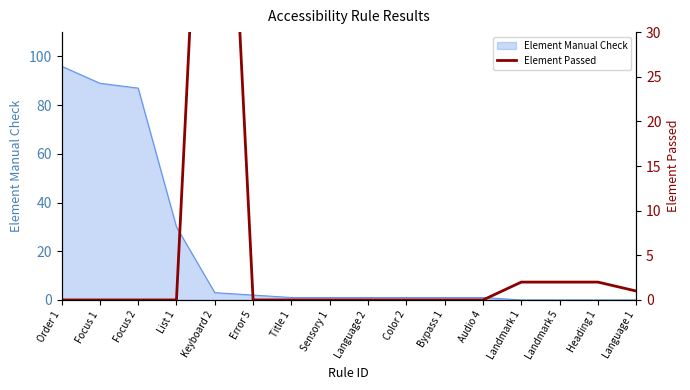

Which category has the highest value in the Element Manual Check series?

Order 1